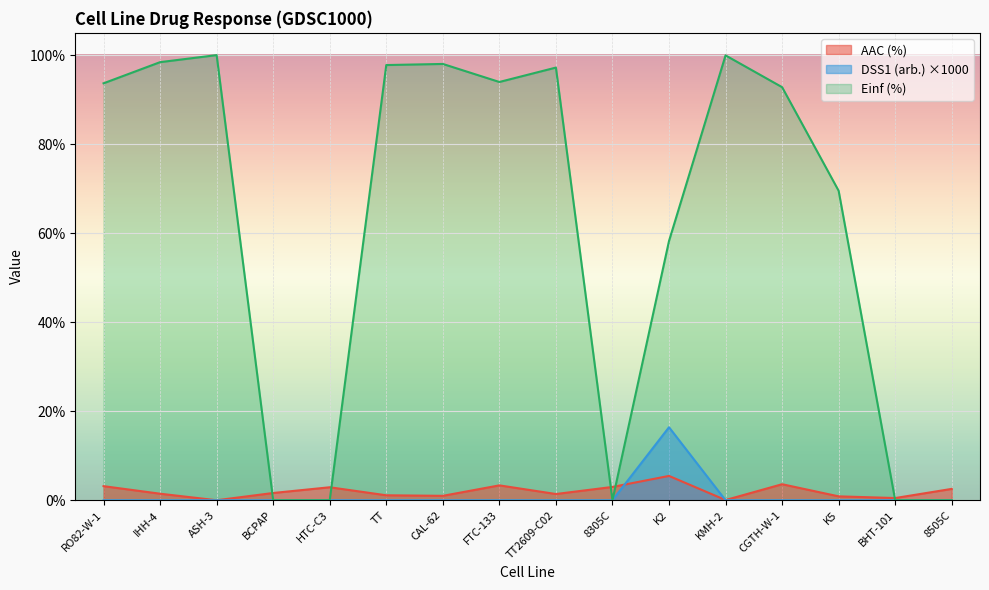

What is the label of the 4th point from the right?

CGTH-W-1